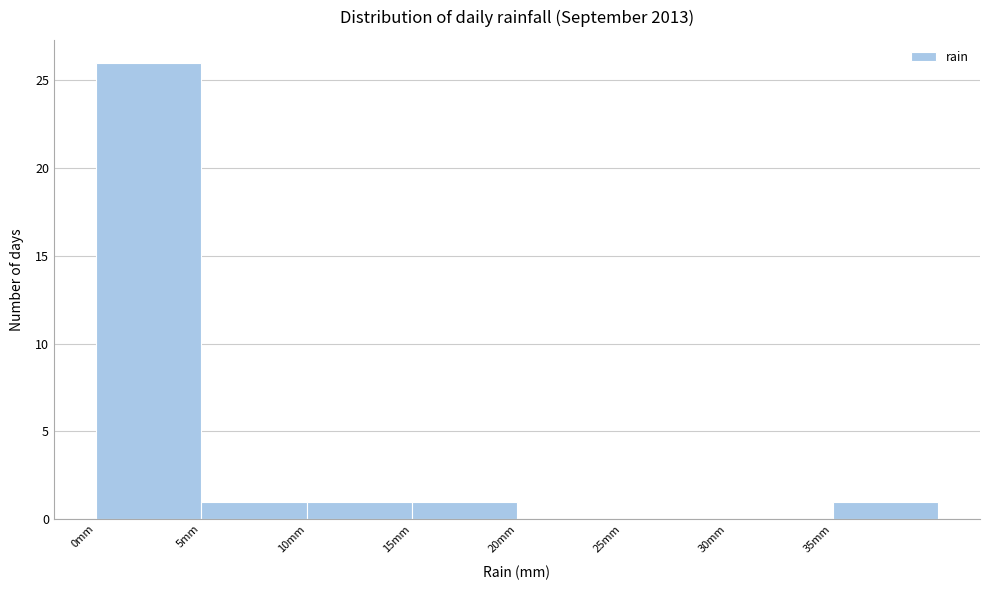

What is the height of the bar covering 15 to 20 on the x-axis? The values are not printed on the chart, so give them approximately, as read against the axis.

1